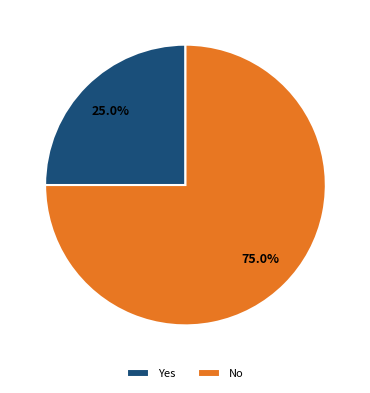

To the nearest percent, what percentage of the pie is Yes?

25%